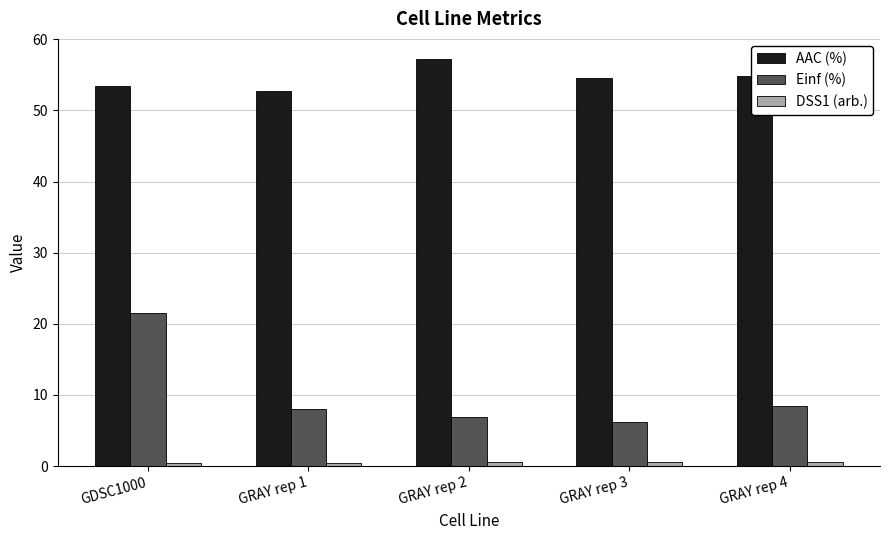

What is the total value across all series at GRAY rep 4?

63.8